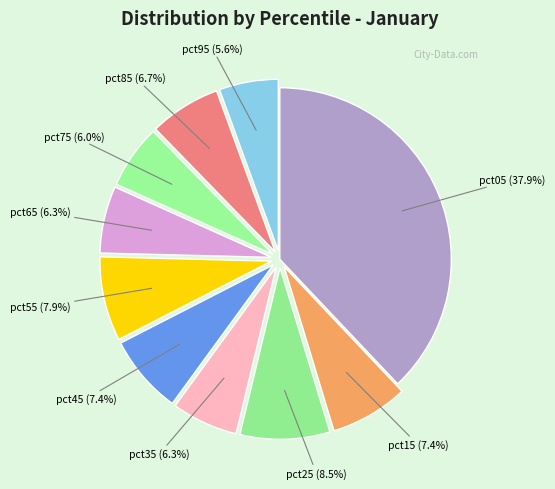

What is the largest slice in the pie chart?

pct05